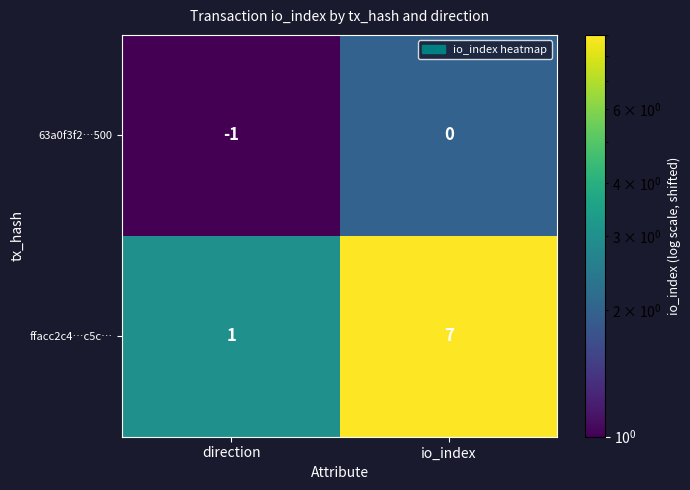

Reading left to right, what are all the values shown in this chart?

63a0f3f2…500: direction=-1	io_index=0
ffacc2c4…c5c…: direction=1	io_index=7